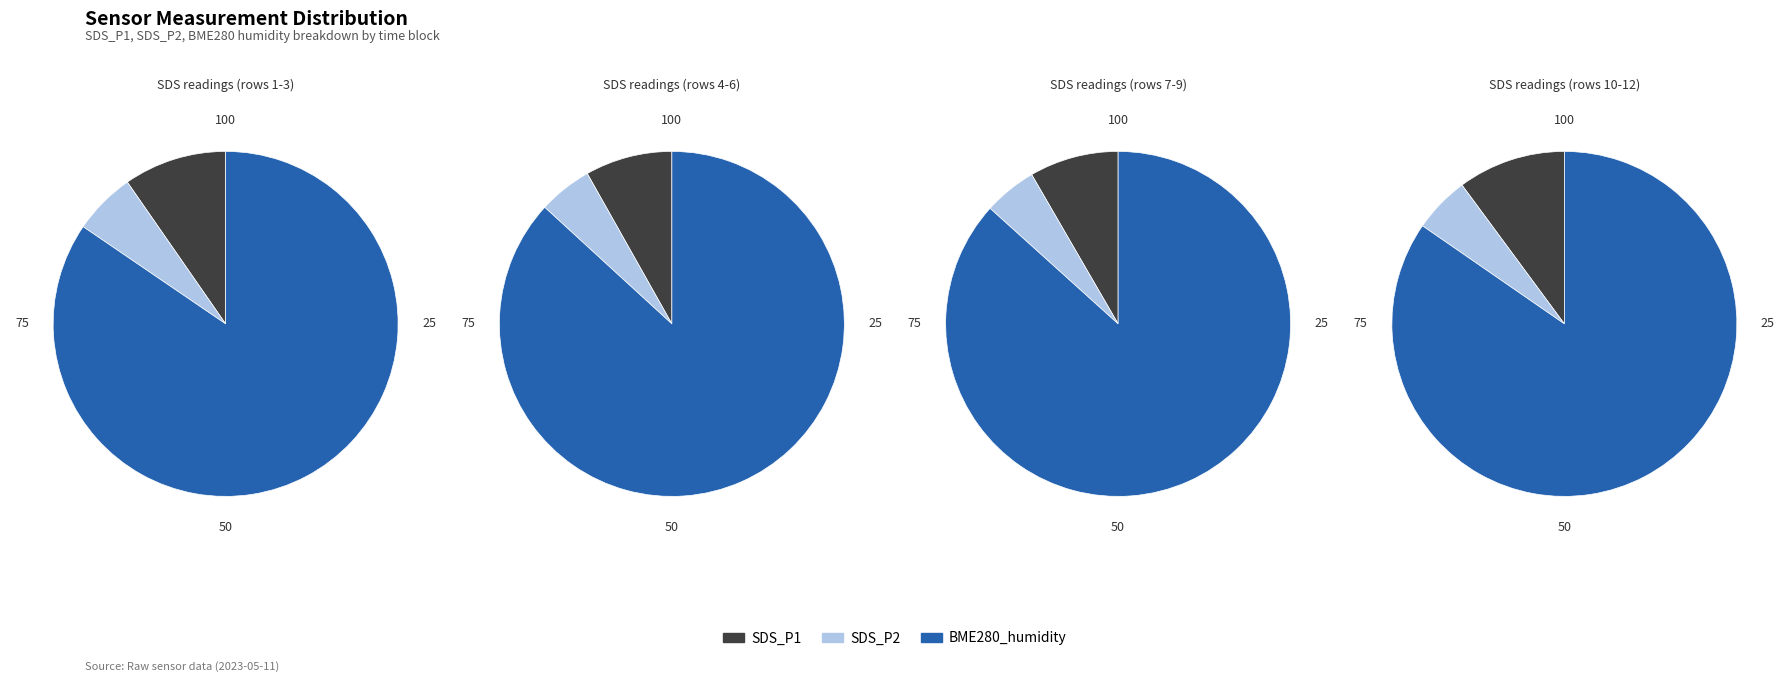

How many segments does this pie chart have?

12